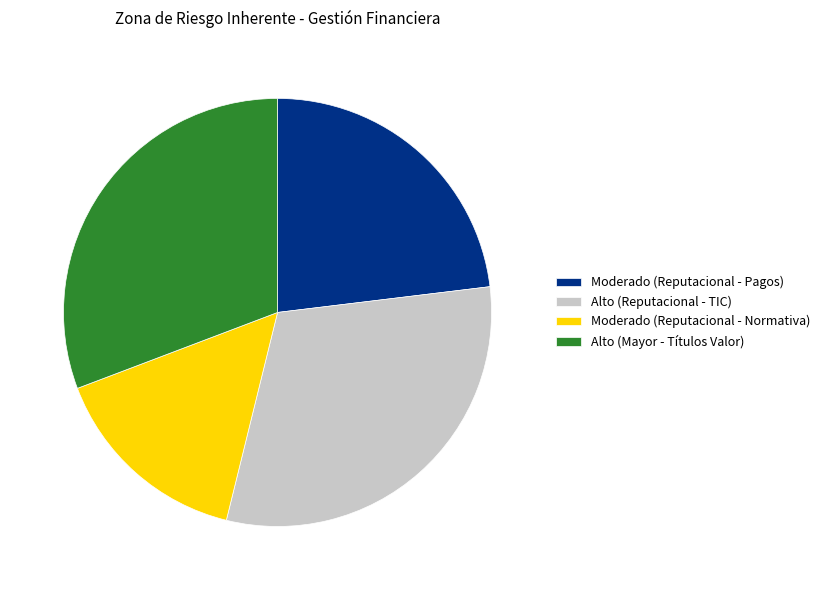

What is the smallest slice in the pie chart?

Moderado (Reputacional - Normativa)